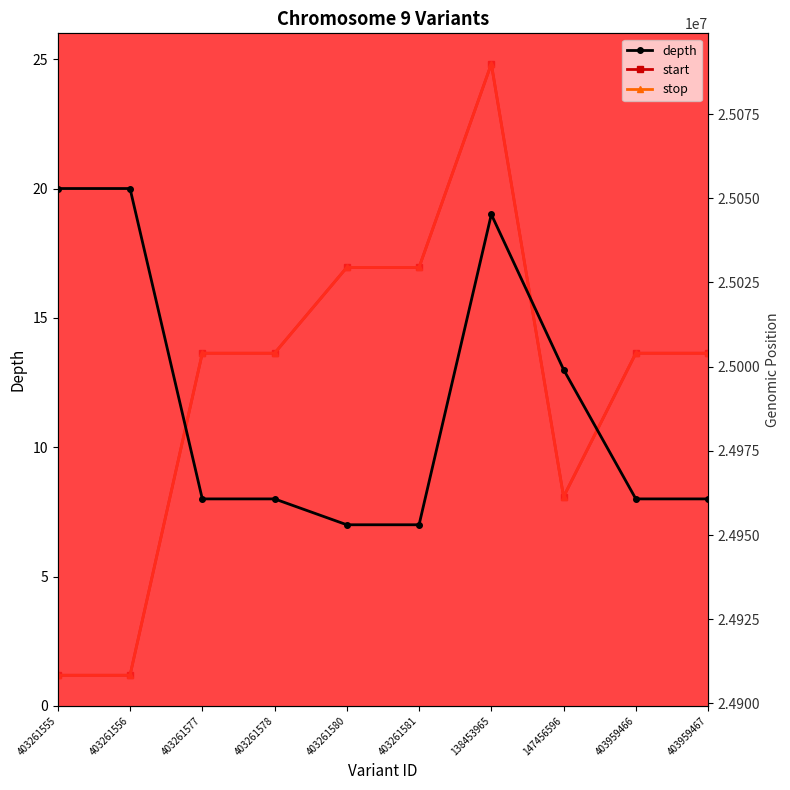

Which category has the lowest value across all series?

403261580